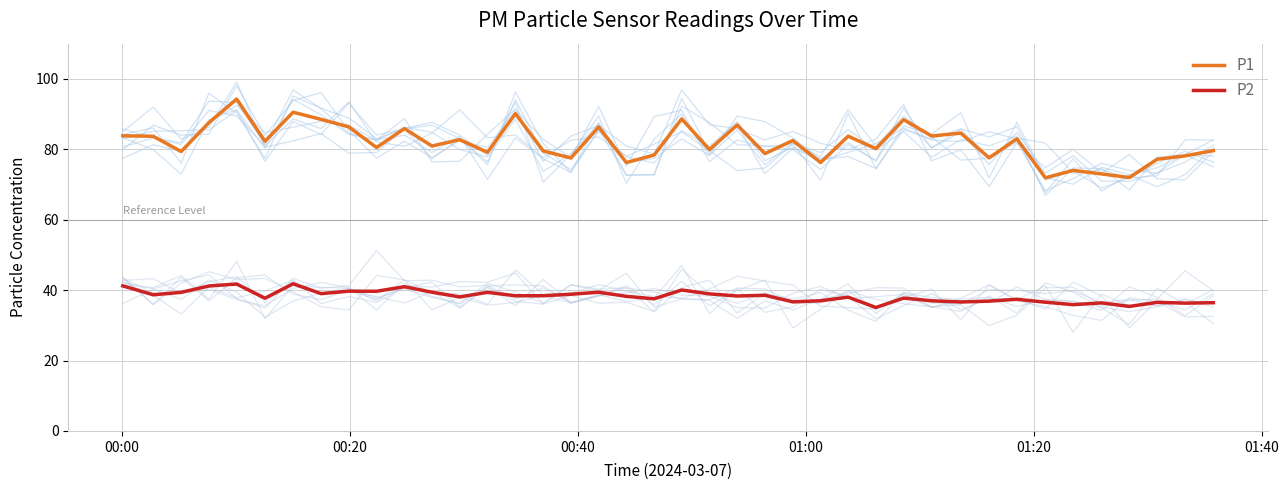

True or false: P1 and P2 cross at least once.

False